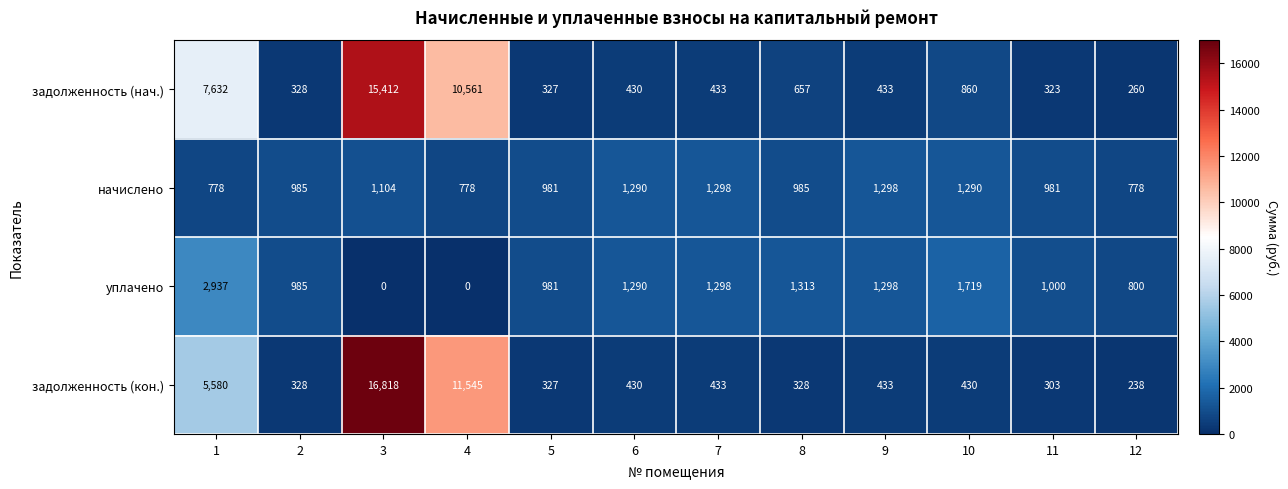

The value of начислено at 4 is 474. True or false?

False